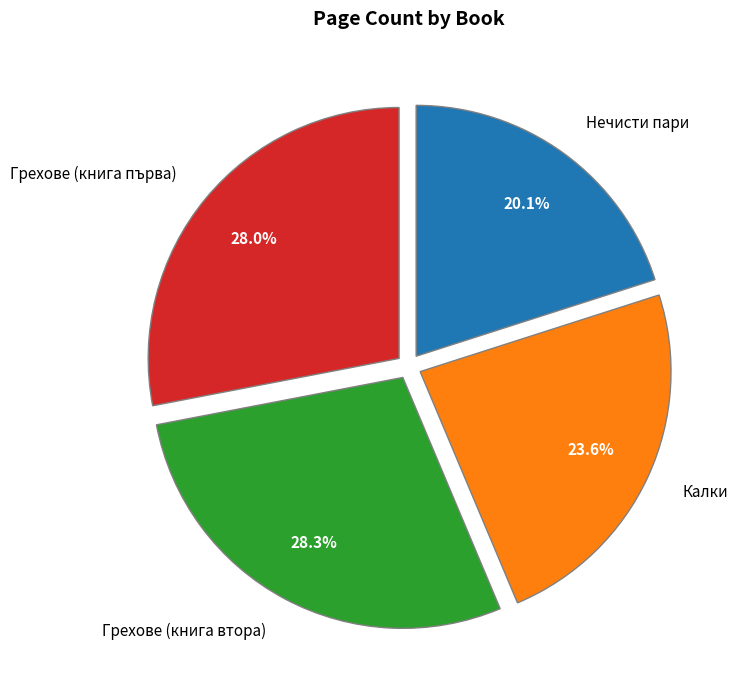

Approximately how many times larger is the value at Нечисти пари compared to Грехове (книга втора)?

0.7